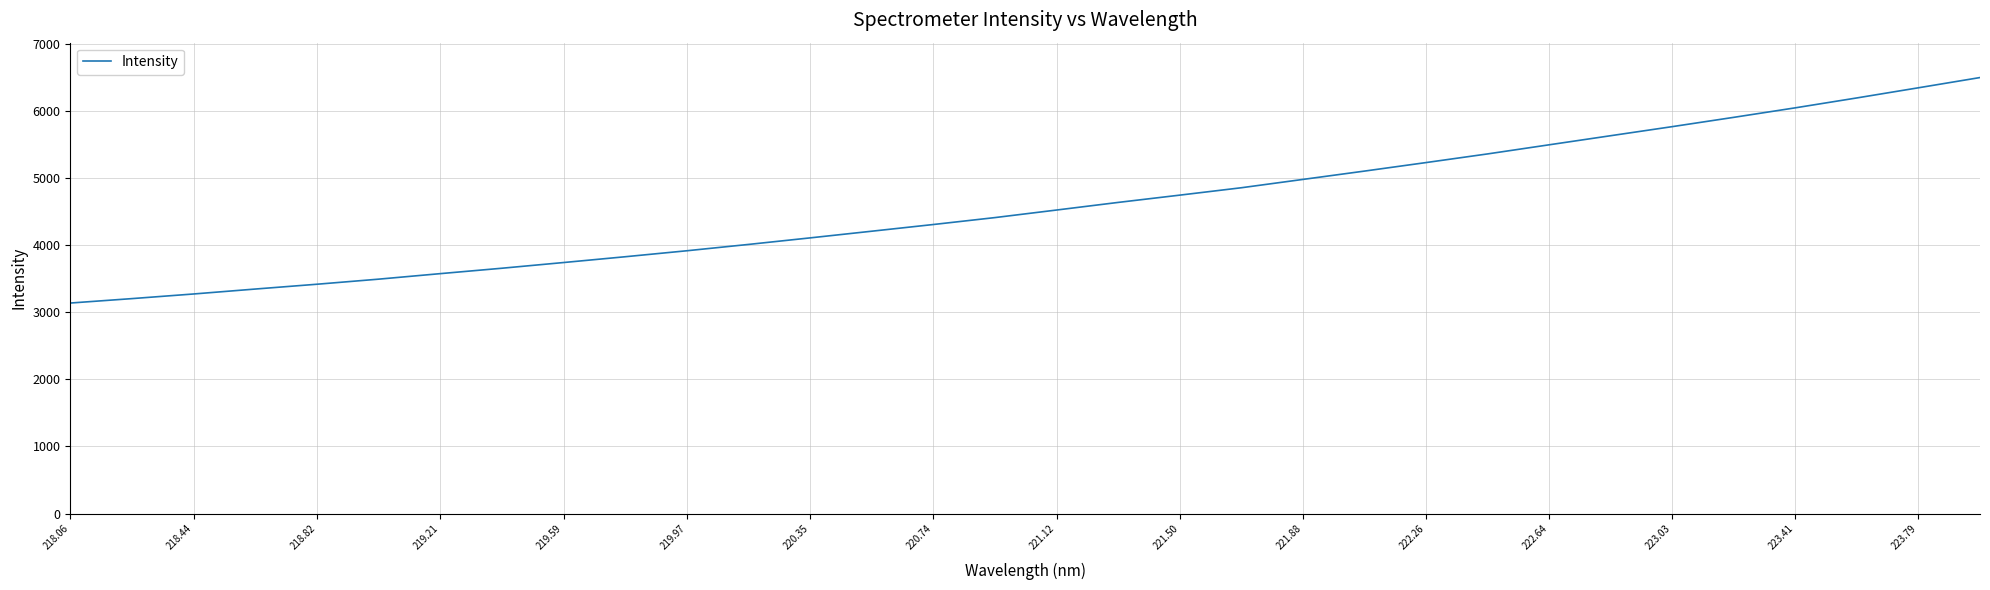

How many distinct data groups are displayed?

1